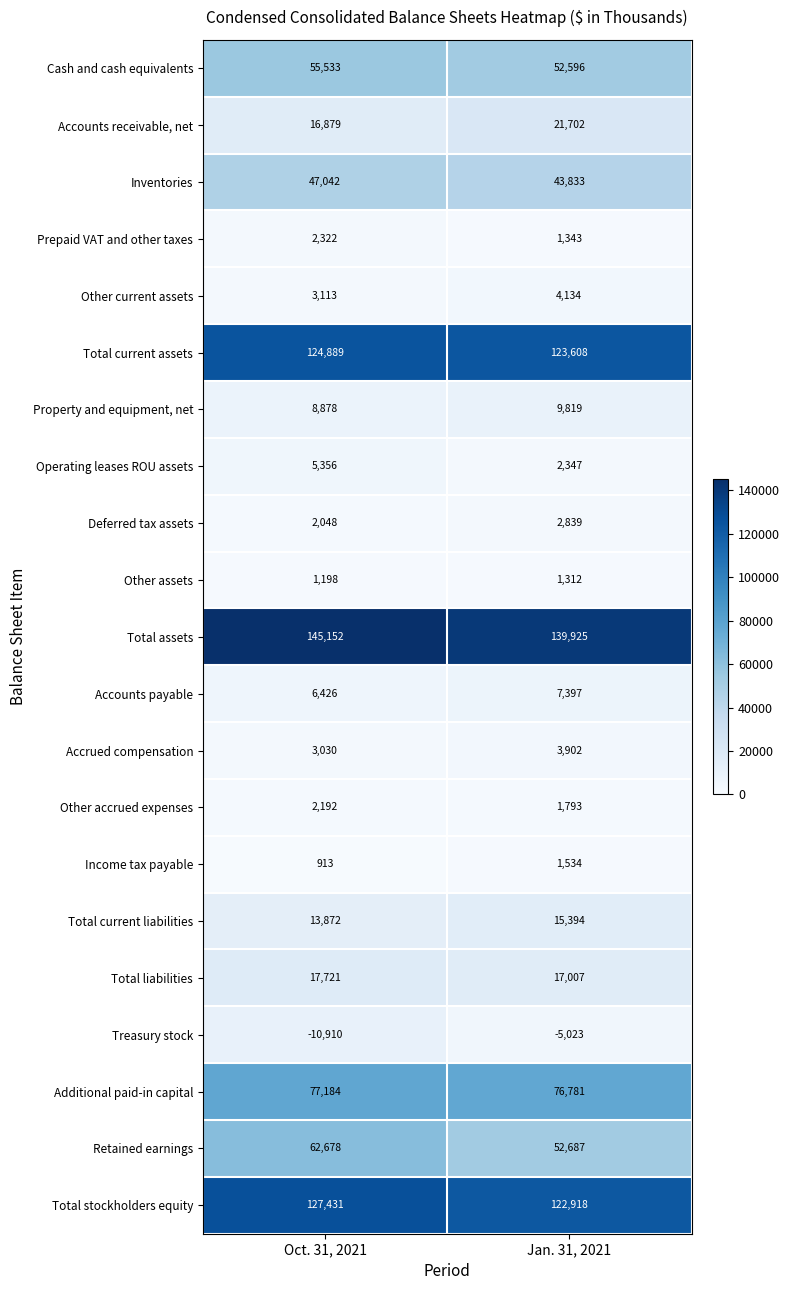

Rank the categories by Prepaid VAT and other taxes value from highest to lowest.

Oct. 31, 2021, Jan. 31, 2021